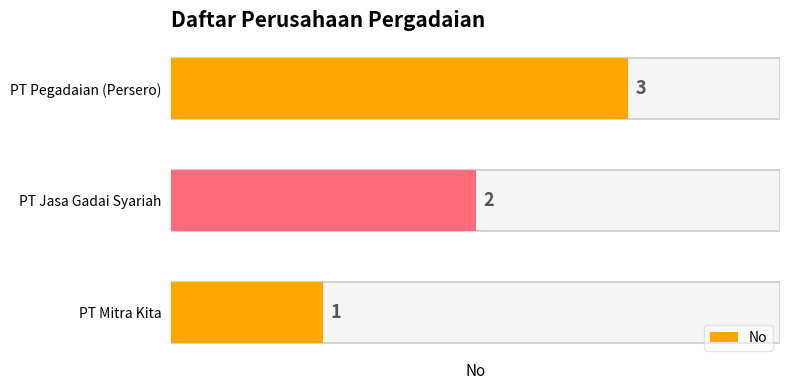

What is the change in value from PT Mitra Kita to PT Jasa Gadai Syariah?

+1